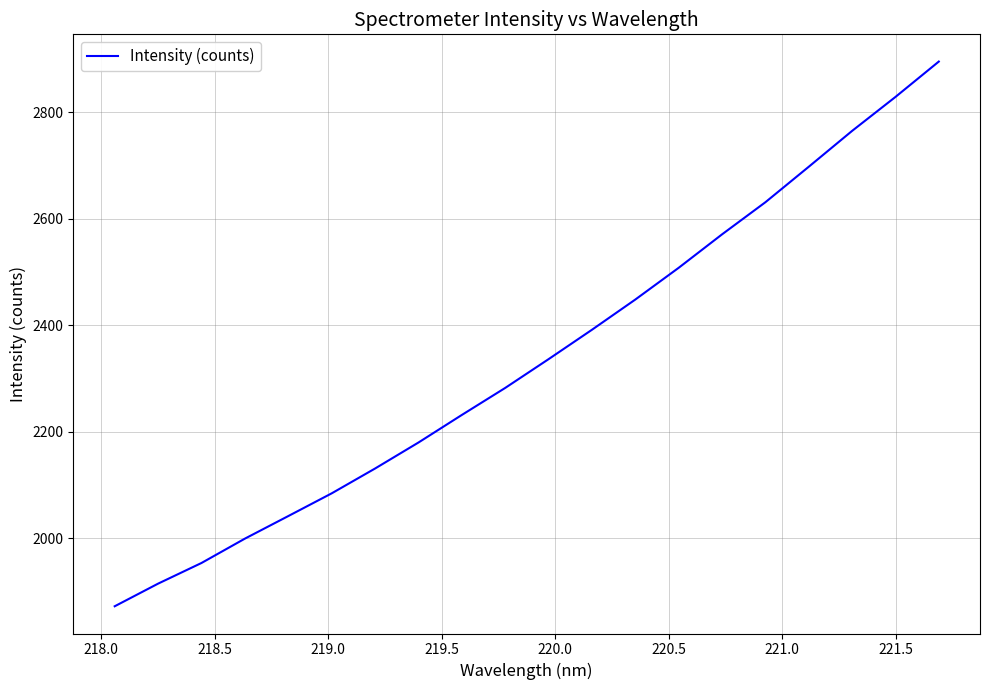

What is the difference between the maximum and minimum values?

1022.8